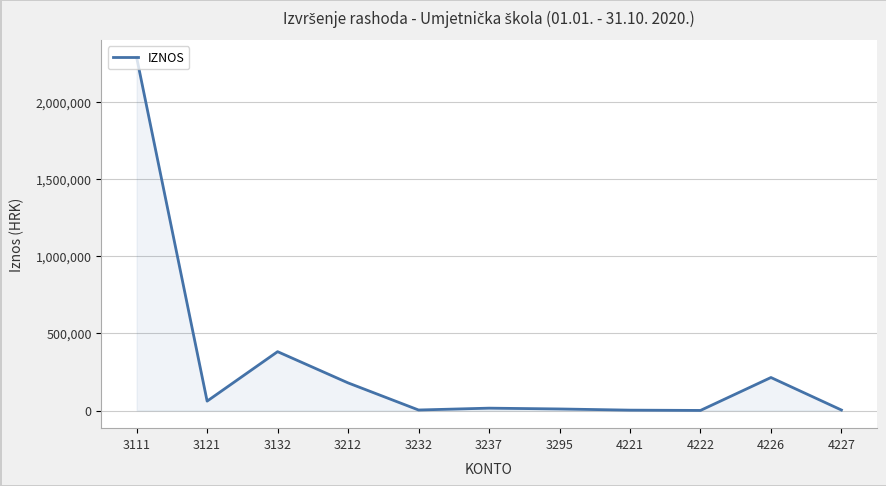

The value at 3111 is 3781832.2. True or false?

False